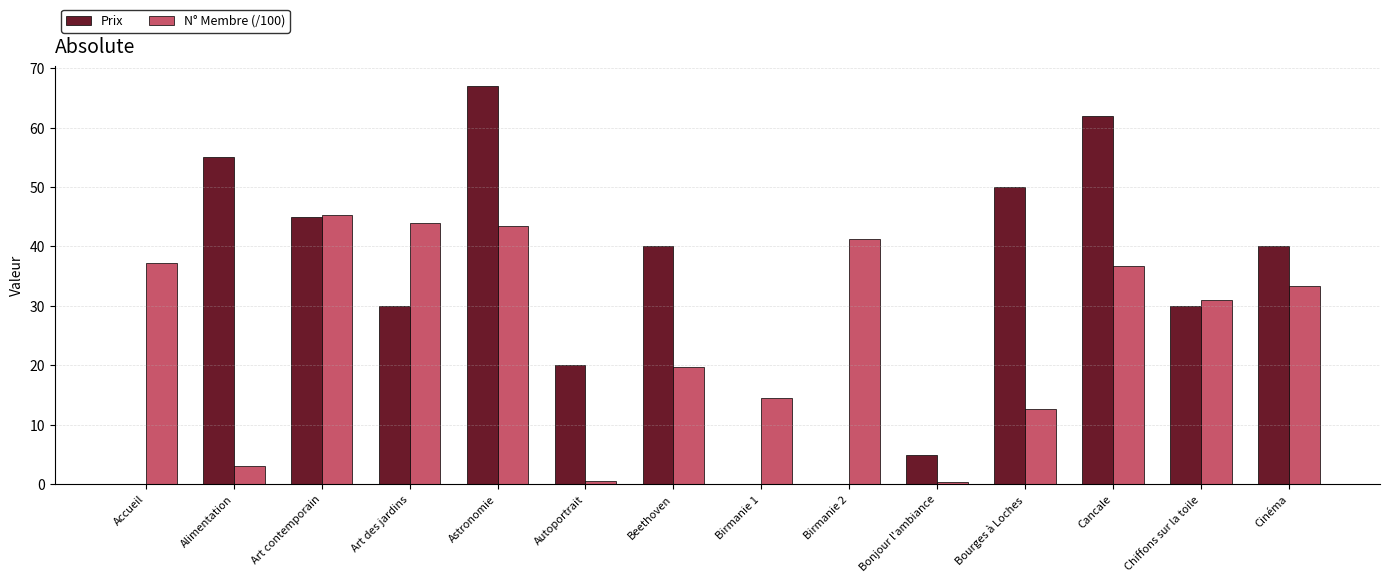

Where does the N° Membre (/100) series first go above 33?

Accueil